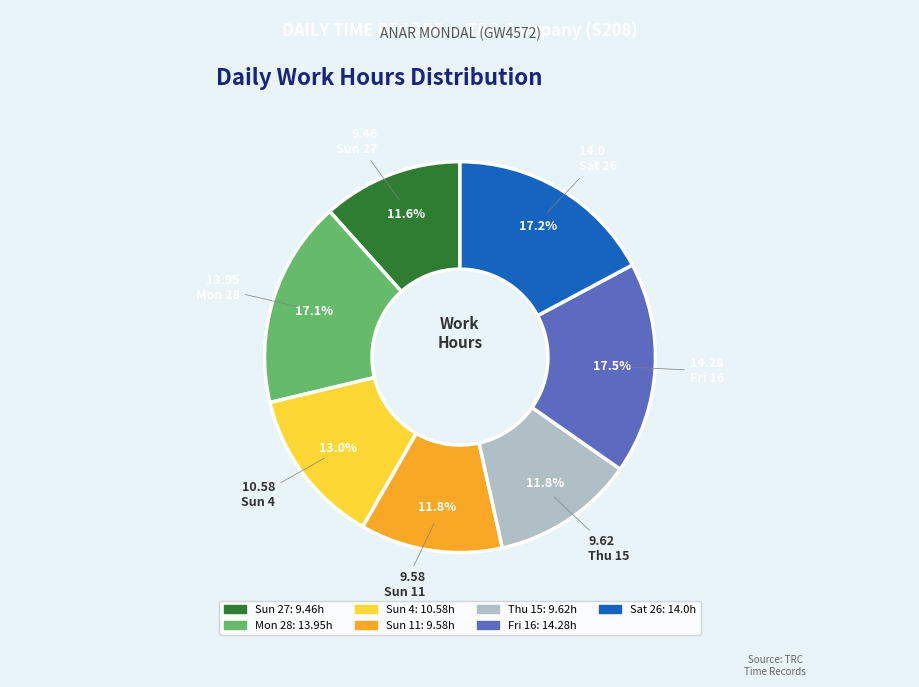

The Sun 4 slice represents 13% of the pie. True or false?

True